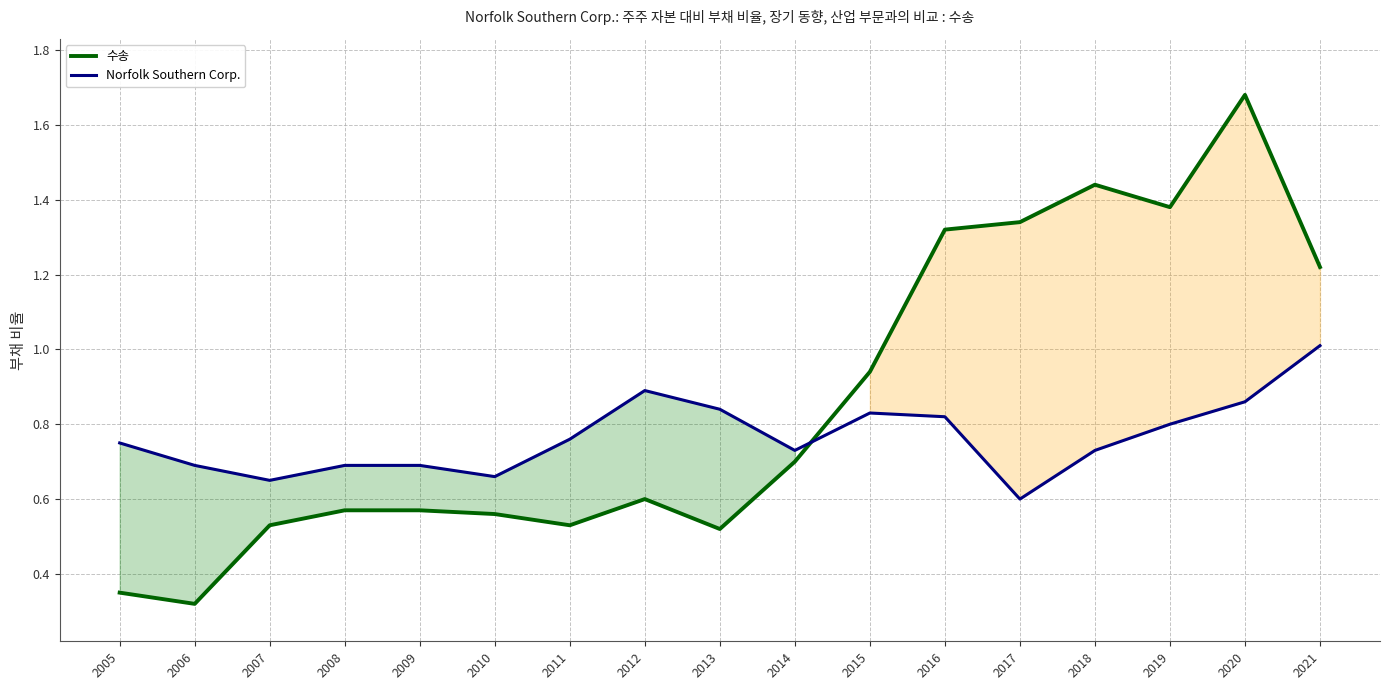

At which category is the sum across all series the highest?

2020